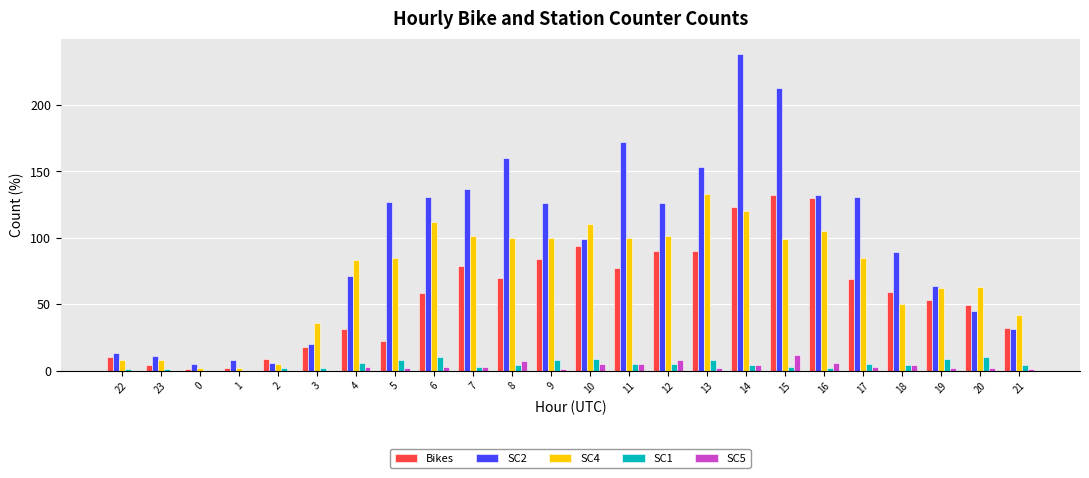

What is the sum of all Bikes values?

1386